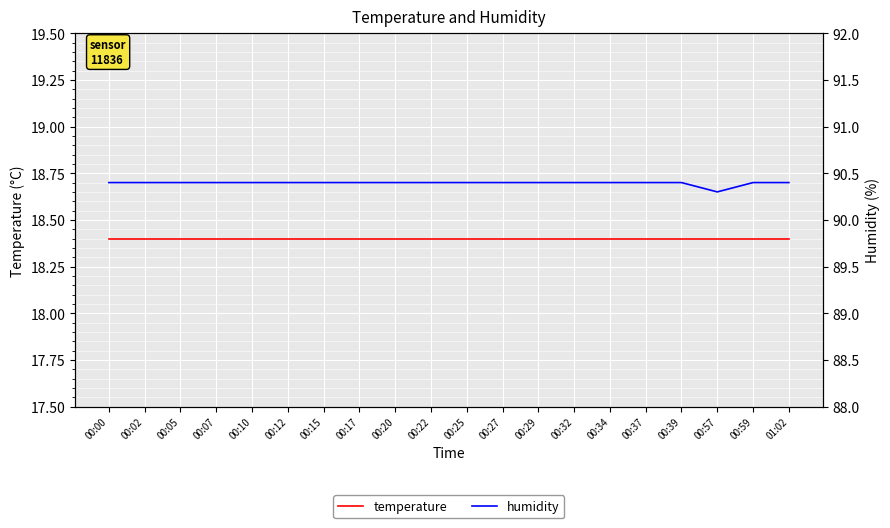

How many humidity values are between 90 and 91?

20